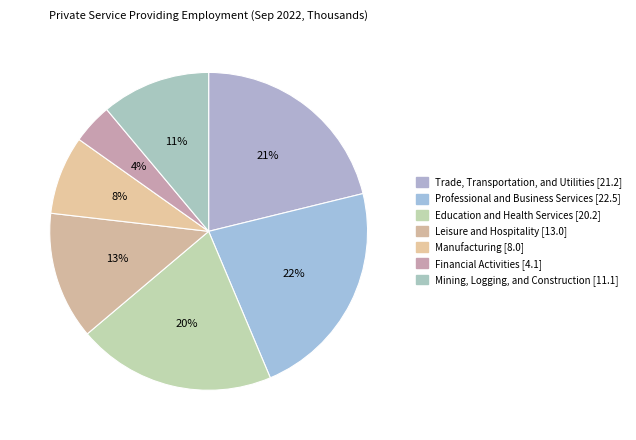

What is the change in value from Trade, Transportation, and Utilities to Professional and Business Services?

+1.3